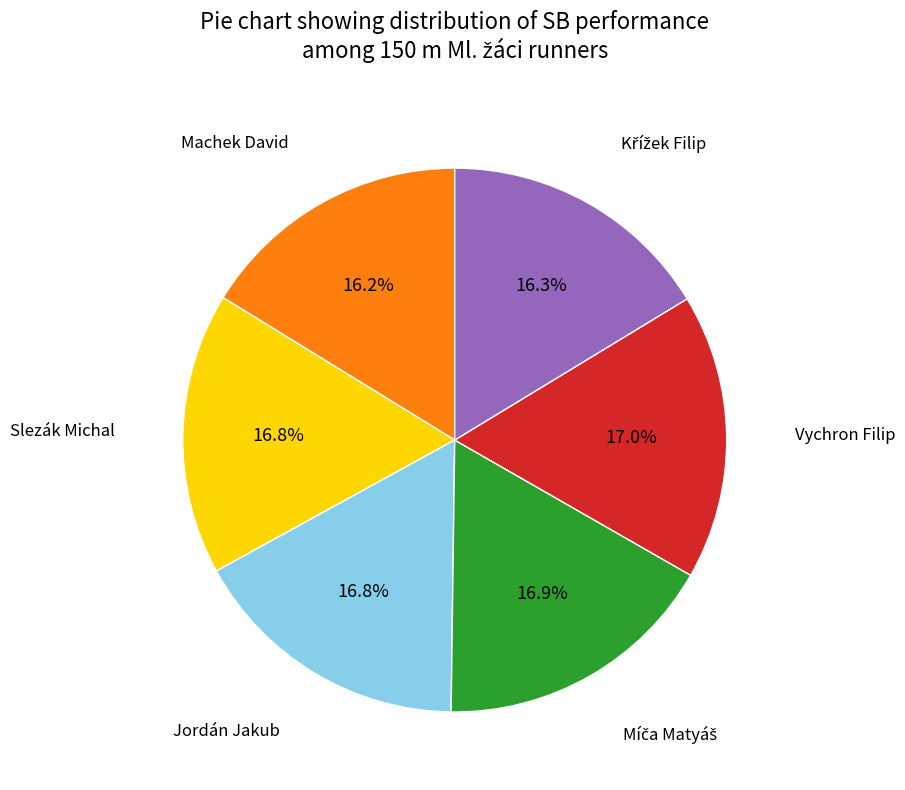

Count the number of slices in the pie.

6